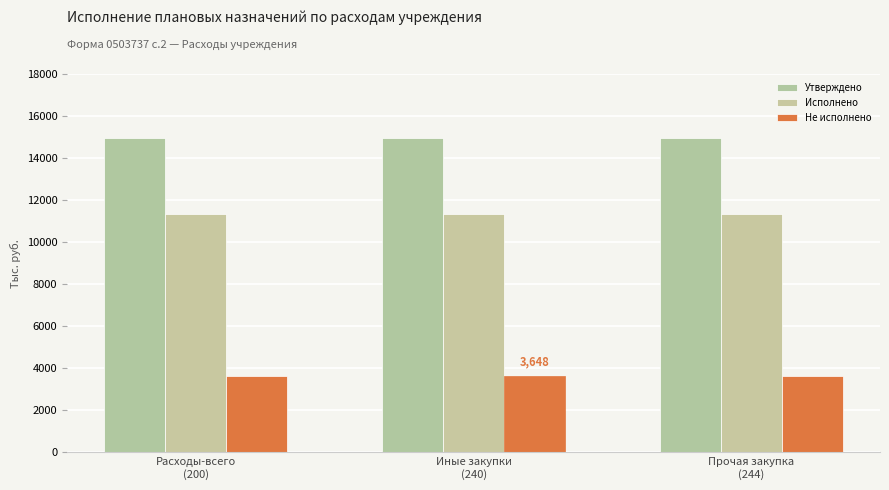

What is the spread (max minus min) of values at Иные закупки
(240)?

11327.6